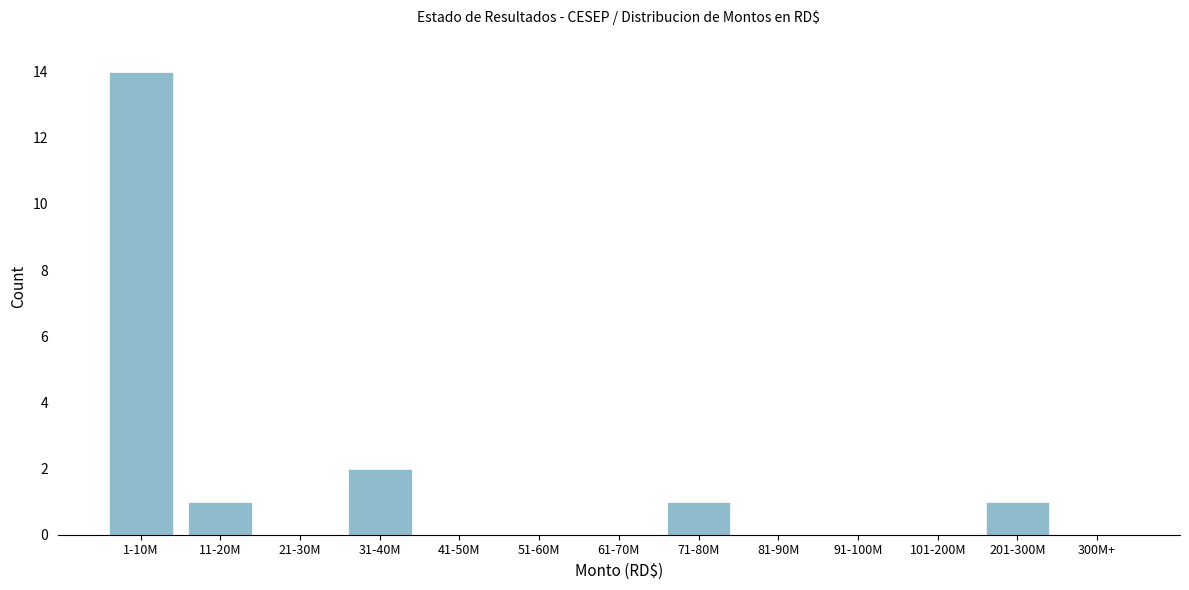

Reading right to left, extract all data points from this chart.

300M+=0	201-300M=1	101-200M=0	91-100M=0	81-90M=0	71-80M=1	61-70M=0	51-60M=0	41-50M=0	31-40M=2	21-30M=0	11-20M=1	1-10M=14